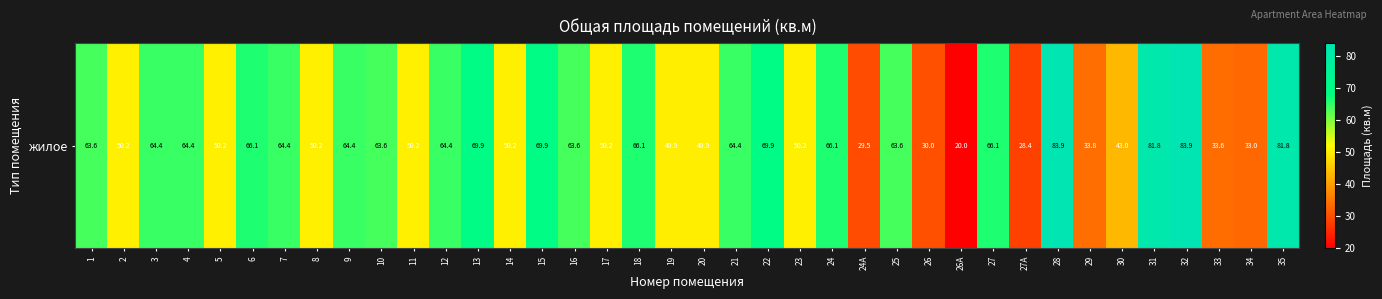

Where does the data first go above 63?

1